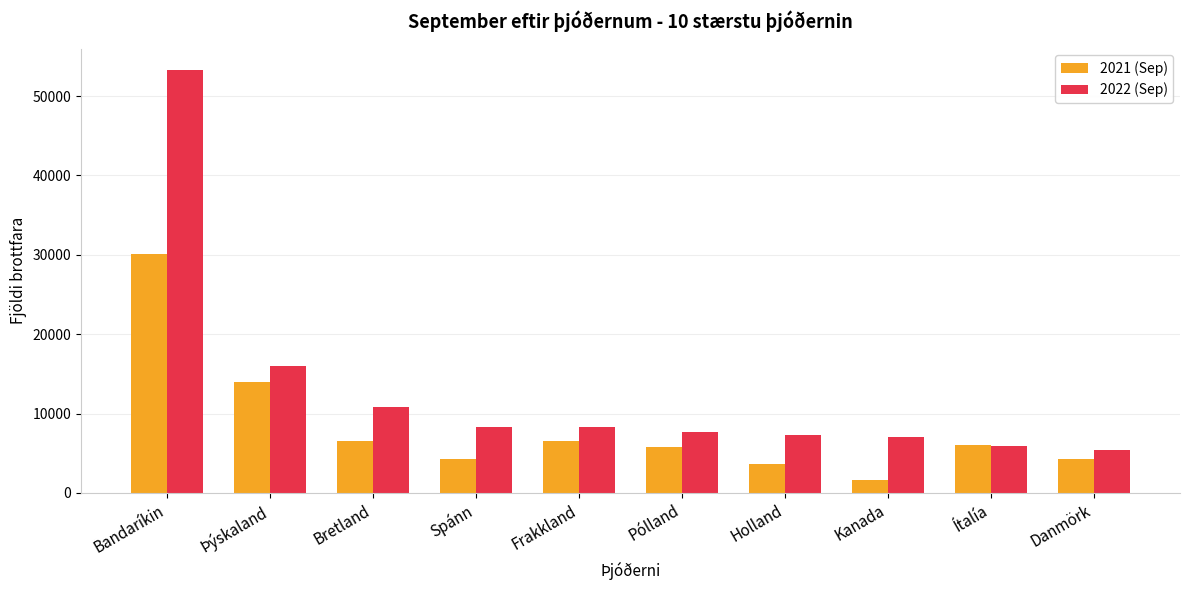

What is the difference between the maximum and minimum values in the 2021 (Sep) series?

28453